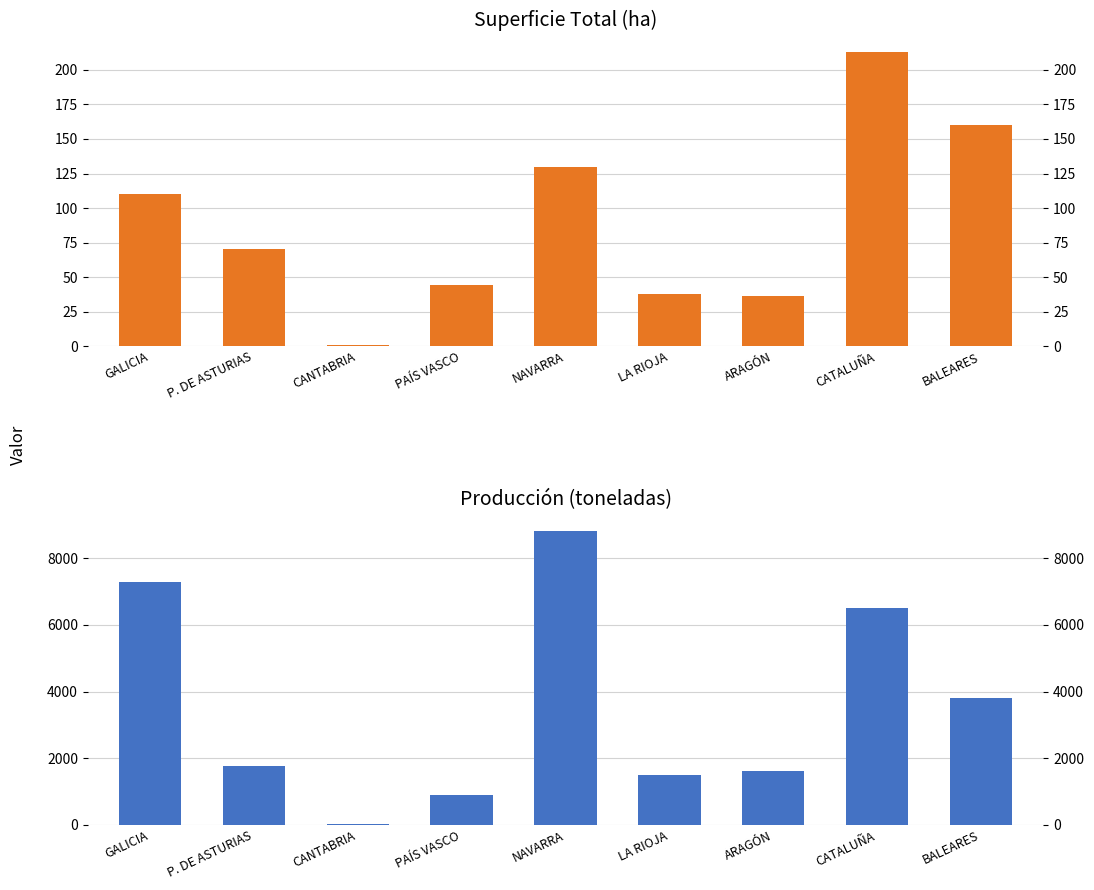

What is the value of the Superficie Total (ha) bar at the 6th from the left?

38